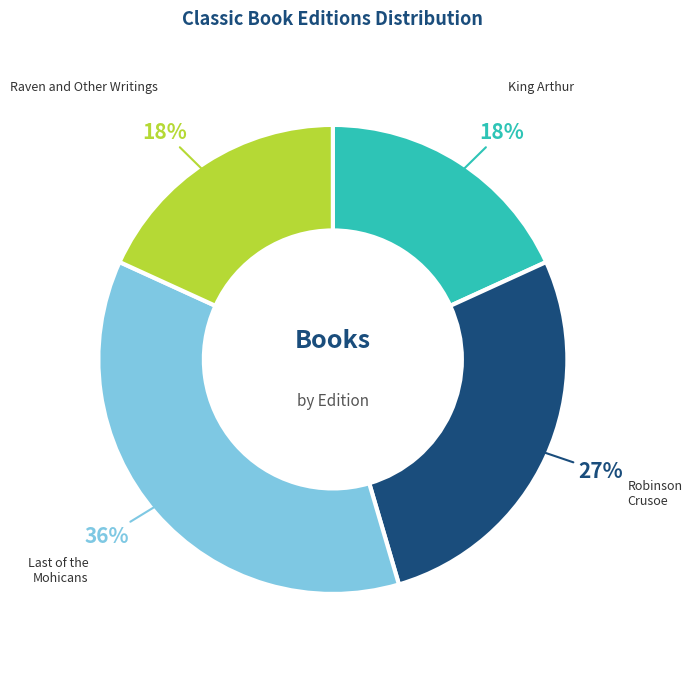

Does Robinson Crusoe represent more than half of the total?

No